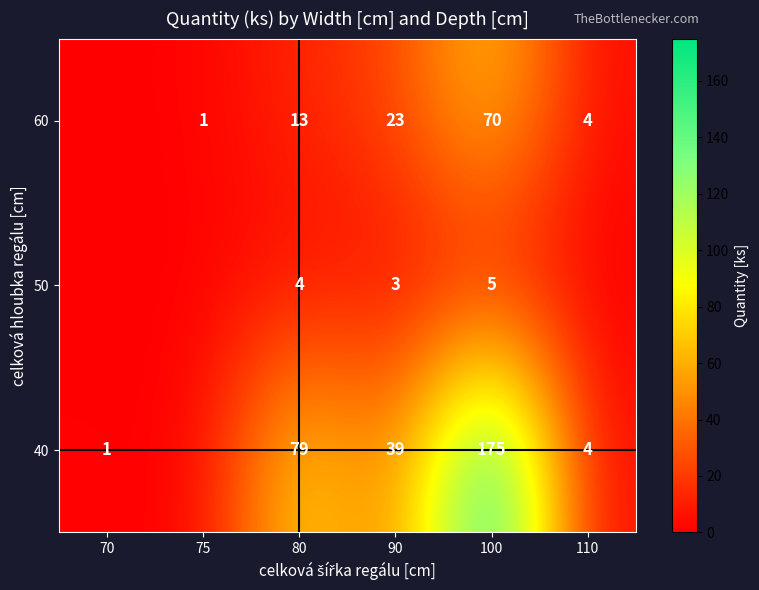

What is the sum of the 40 values at 80 and 110?

83